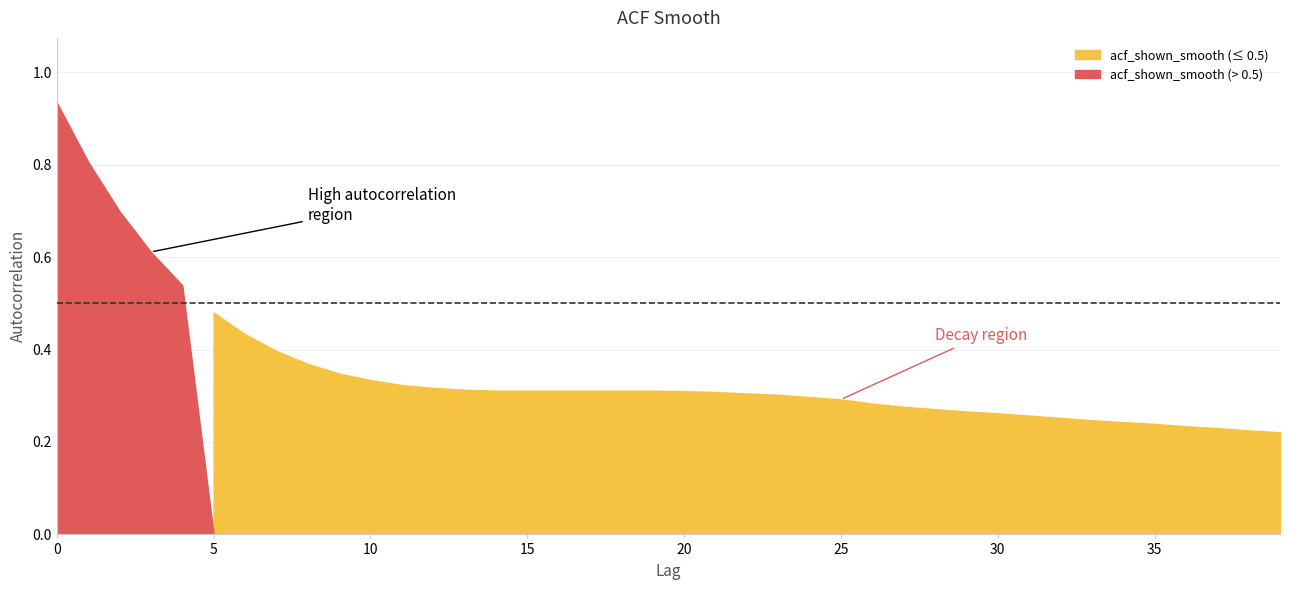

List the labels in order of value, largest first.

0, 1, 2, 3, 4, 5, 6, 7, 8, 9, 10, 11, 12, 13, 14, 15, 16, 17, 18, 19, 20, 21, 22, 23, 24, 25, 26, 27, 28, 29, 30, 31, 32, 33, 34, 35, 36, 37, 38, 39